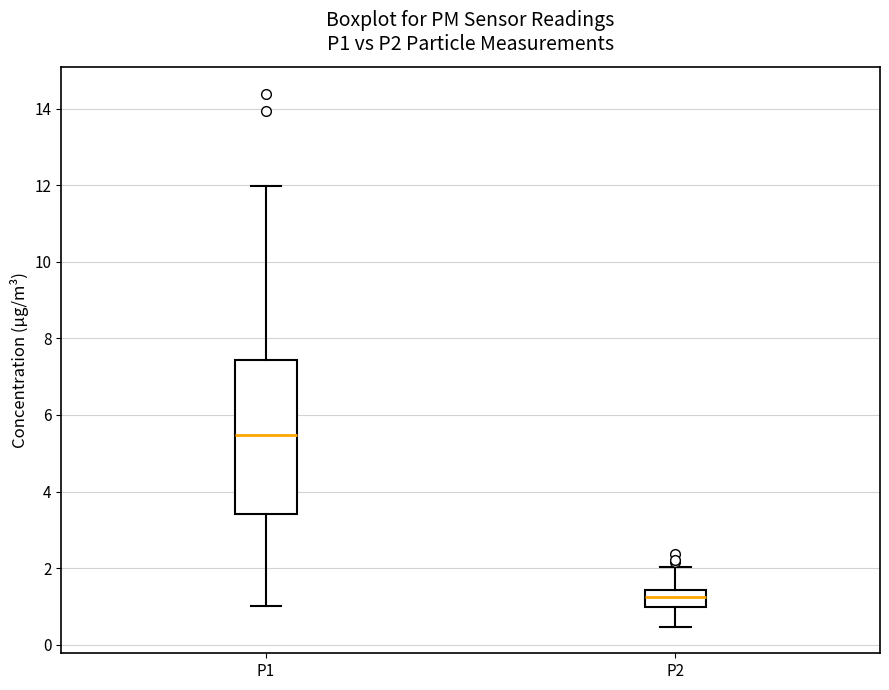

Which box's median line is the lowest?

P2